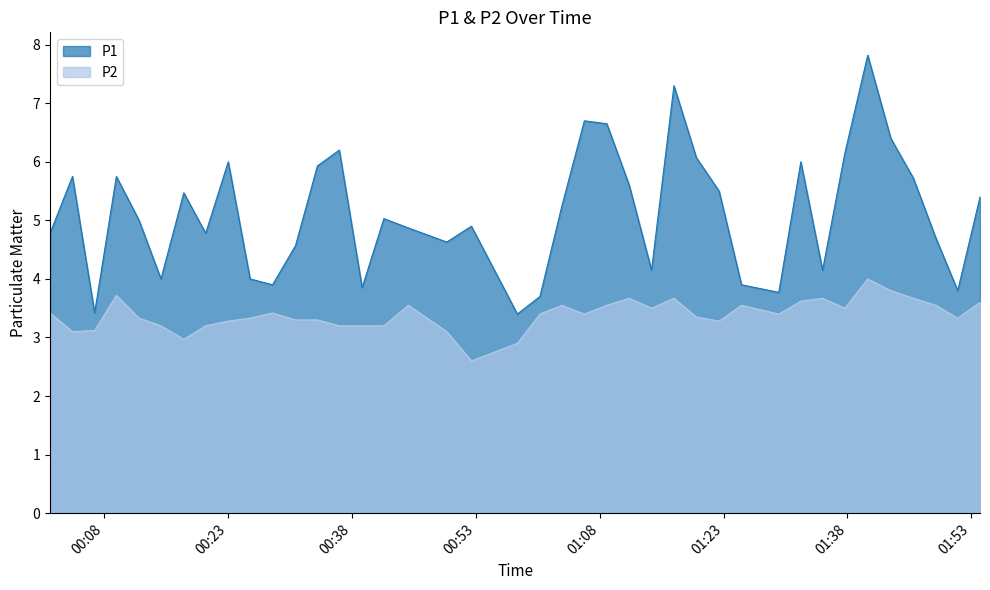

At which label does P2 reach its minimum?

2022-08-21T00:52:27